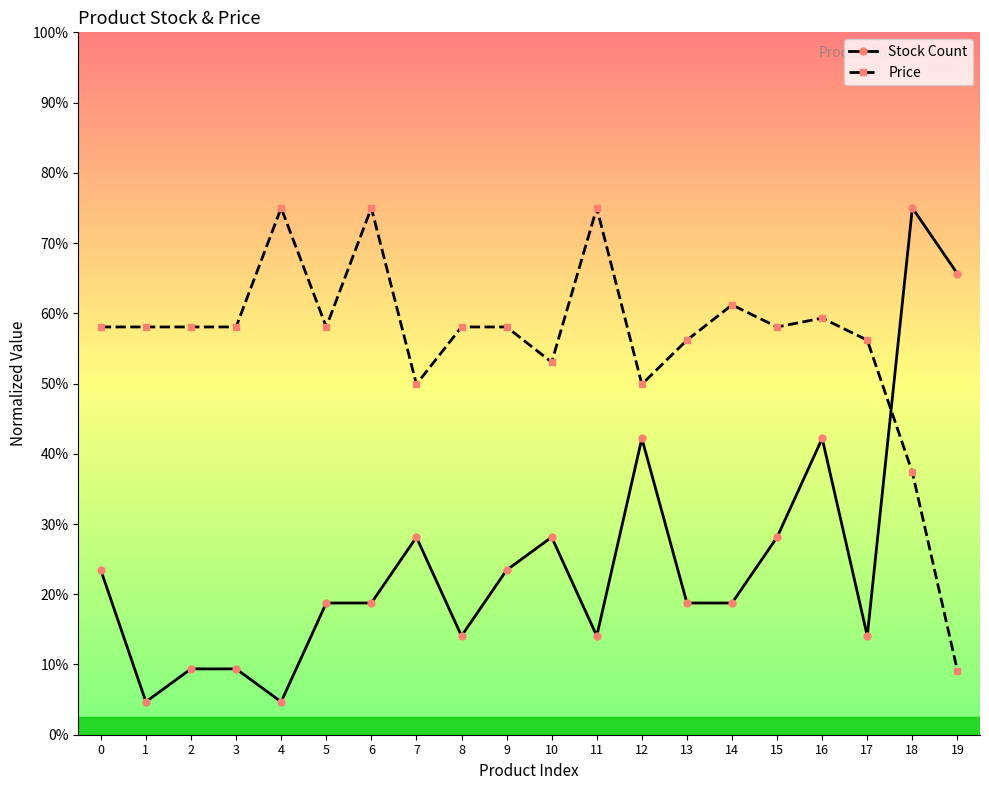

Rank the series by their maximum value, from highest to lowest.

Stock Count, Price